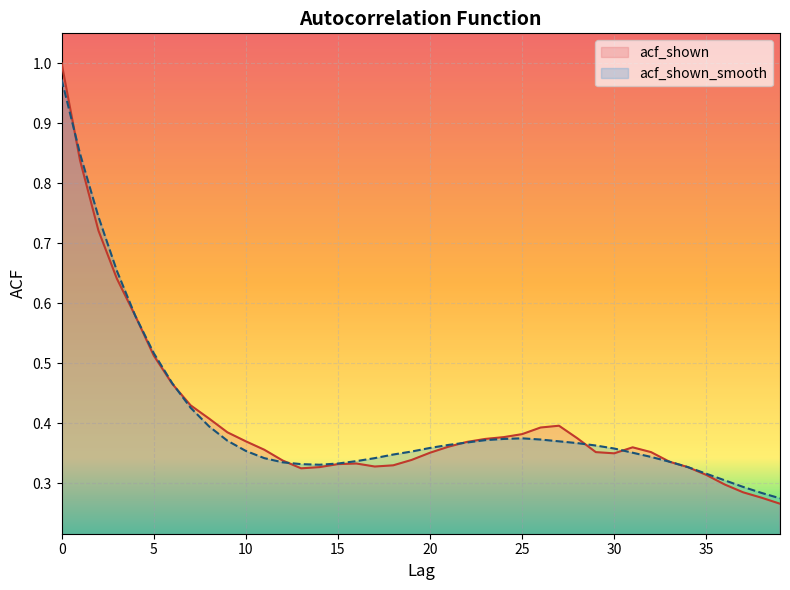

Which series has the largest range (max minus min)?

acf_shown